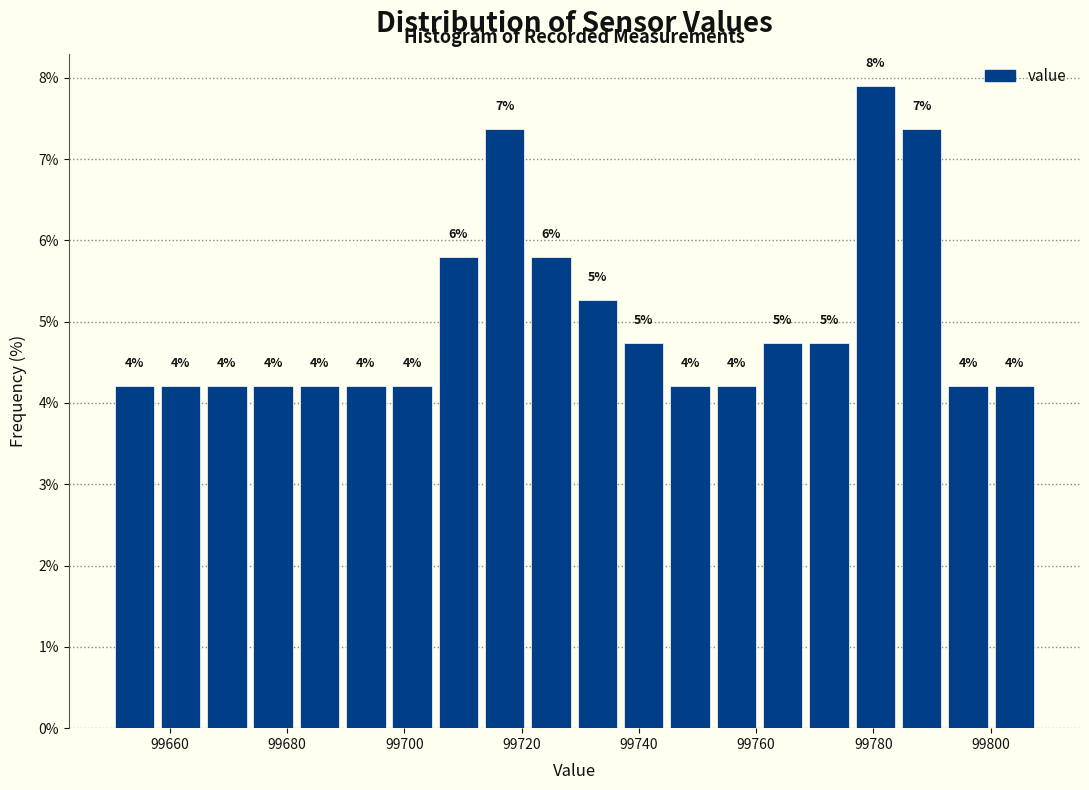

Read against the x-axis, roughly where is the centre of the tallest bar?

99780